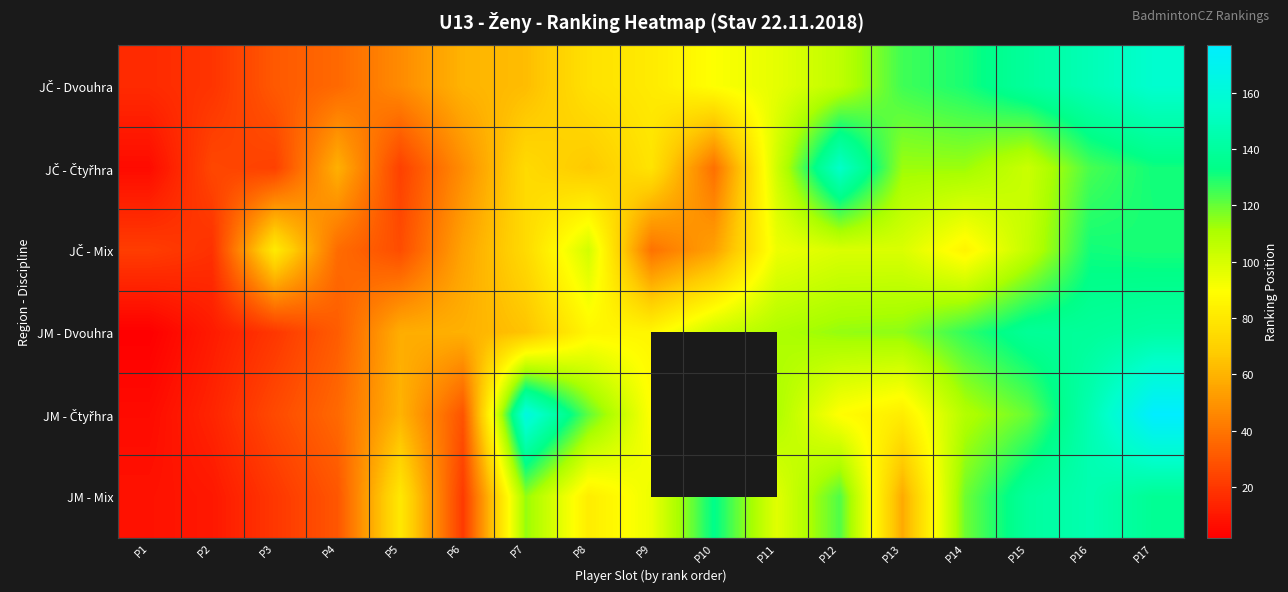

True or false: JM - Mix has a value of 36.3 at P6.

False